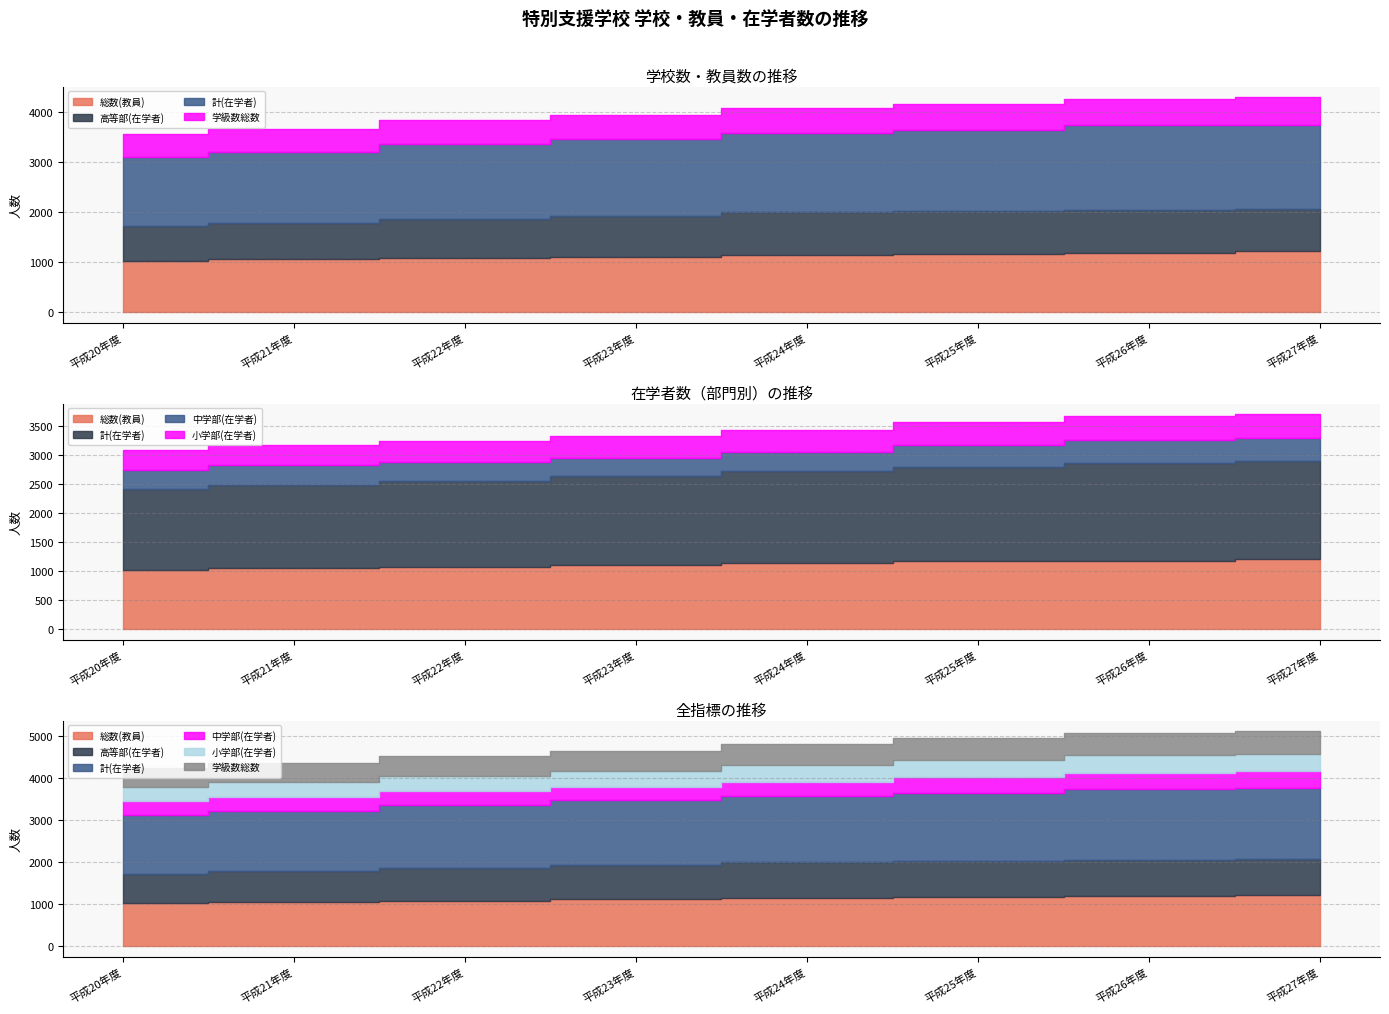

What is the difference between the highest and lowest values at 平成25年度?

1250